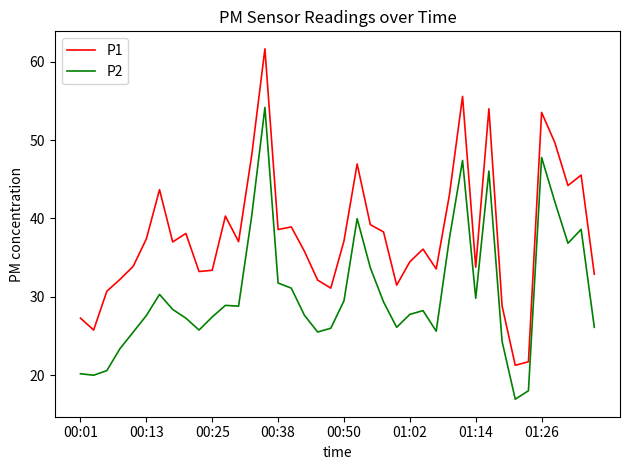

At how many categories does at least one series exceed 28?

36